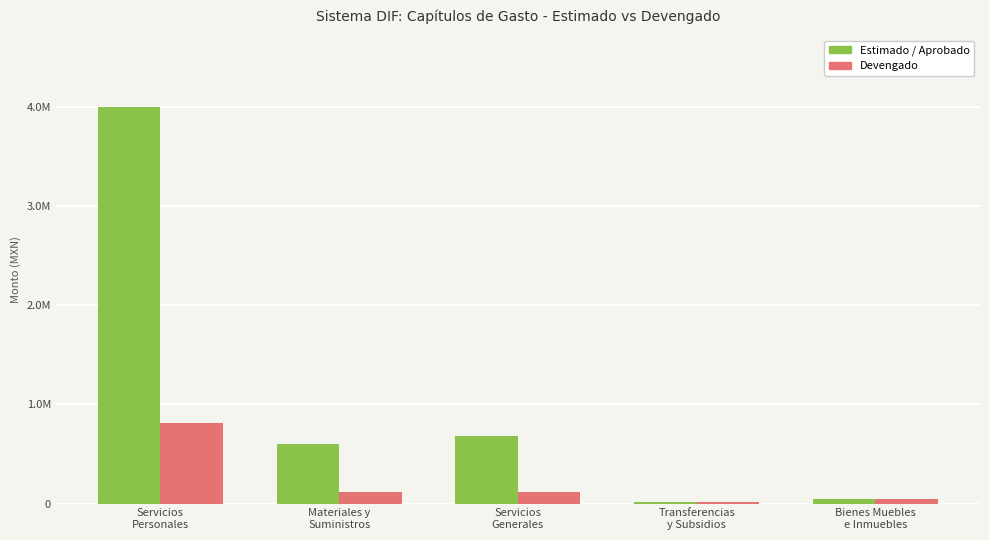

At which label is Devengado closest to 415589?

Materiales y
Suministros